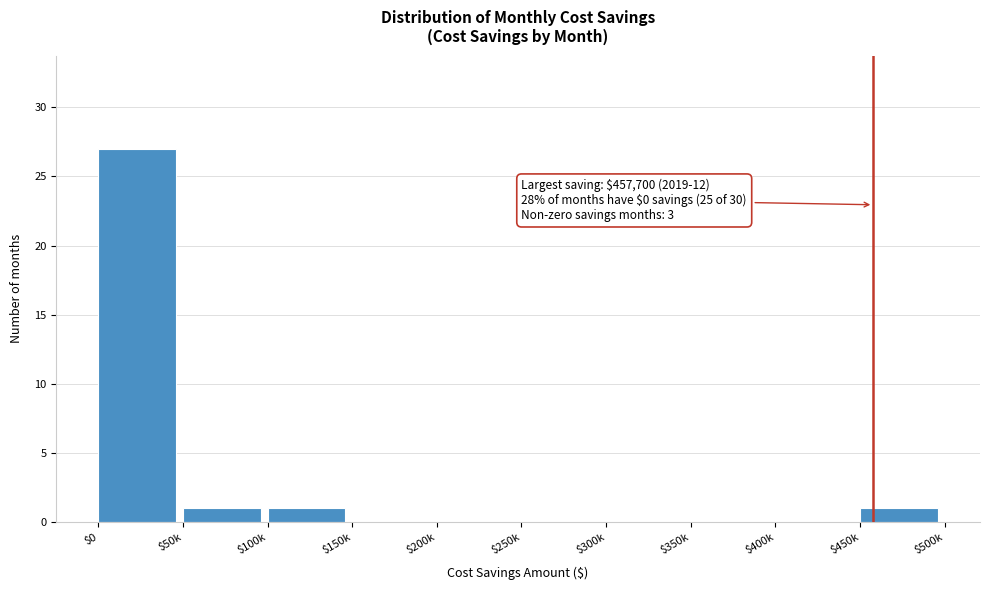

What is the greatest value displayed?

27